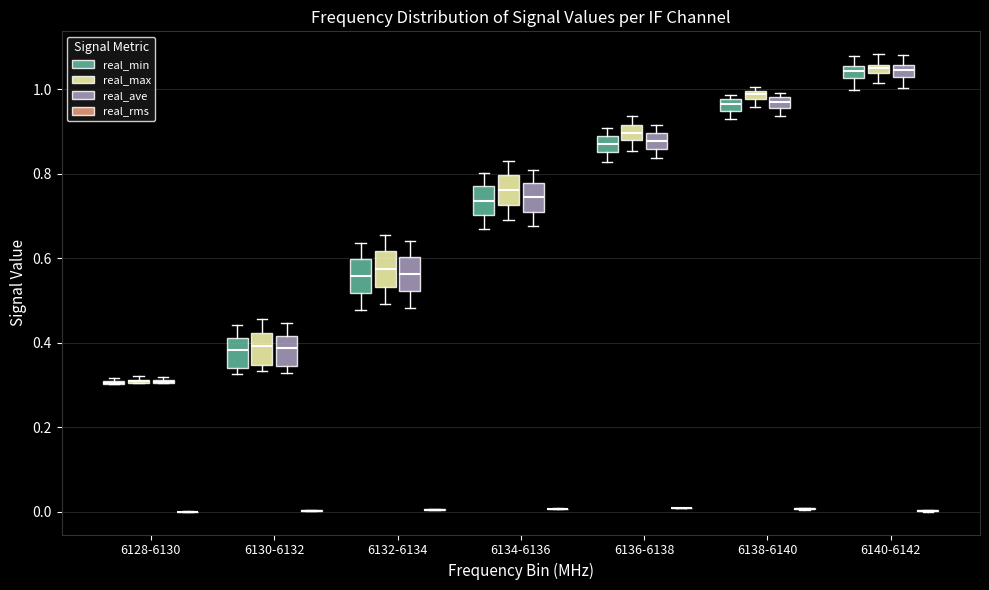

Where is the upper edge of the box for 6140-6142 (real_ave) on the y-axis? The values are not printed on the chart, so give them approximately, as read against the axis.

1.06